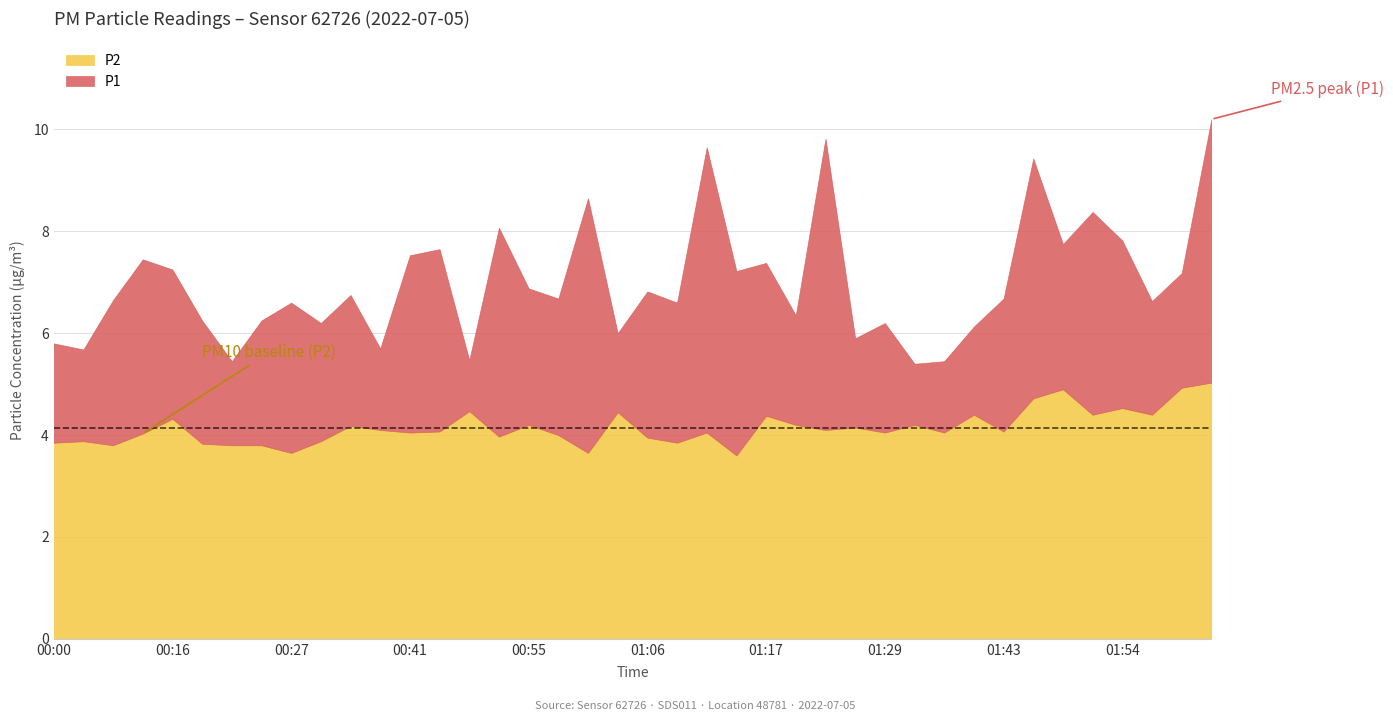

Reading left to right, transcribe all the data shown in this chart.

P1: 5.8	5.7	6.7	7.5	7.2	6.2	5.5	6.2	6.6	6.2	6.8	5.7	7.5	7.7	5.5	8.1	6.9	6.7	8.7	6.0	6.8	6.6	9.7	7.2	7.4	6.3	9.8	5.9	6.2	5.4	5.5	6.1	6.7	9.4	7.8	8.4	7.8	6.6	7.2	10.2
P2: 3.9	3.9	3.8	4.0	4.3	3.8	3.8	3.8	3.6	3.9	4.2	4.1	4.0	4.1	4.5	4.0	4.2	4.0	3.6	4.5	4.0	3.9	4.0	3.6	4.4	4.2	4.1	4.2	4.0	4.2	4.0	4.4	4.1	4.7	4.9	4.4	4.5	4.4	4.9	5.0